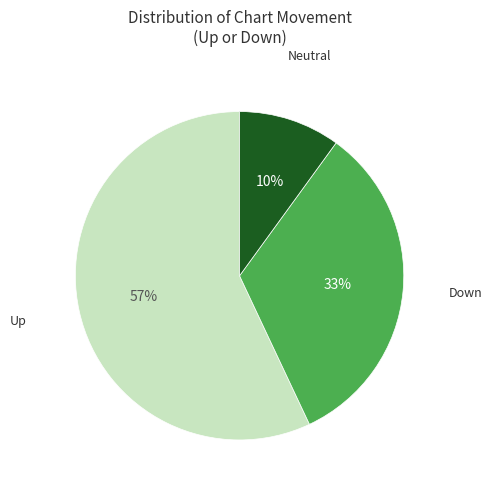

To the nearest percent, what is the average slice percentage?

33%